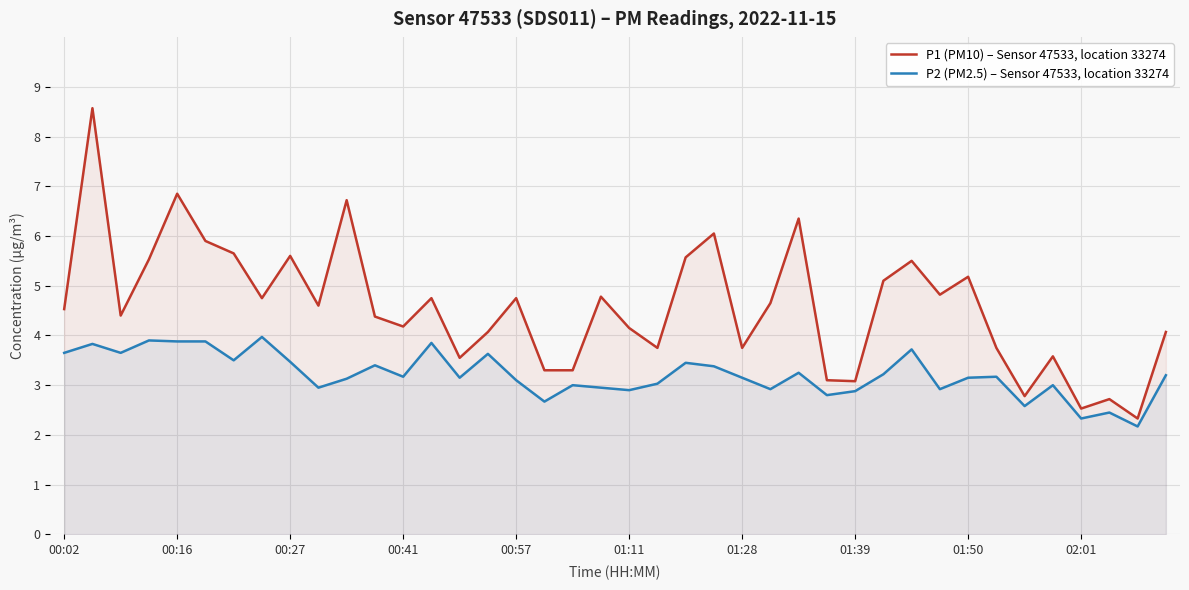

How many interior local valleys does the P2 (PM2.5) – Sensor 47533, location 33274 series have?

13